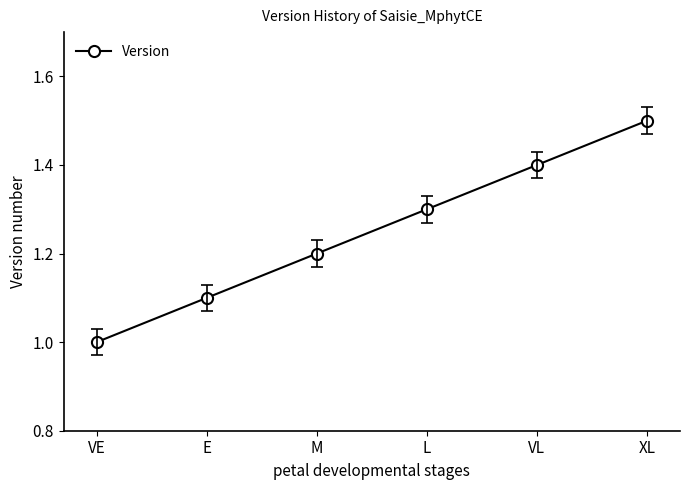

At which label is the value closest to 1?

VE